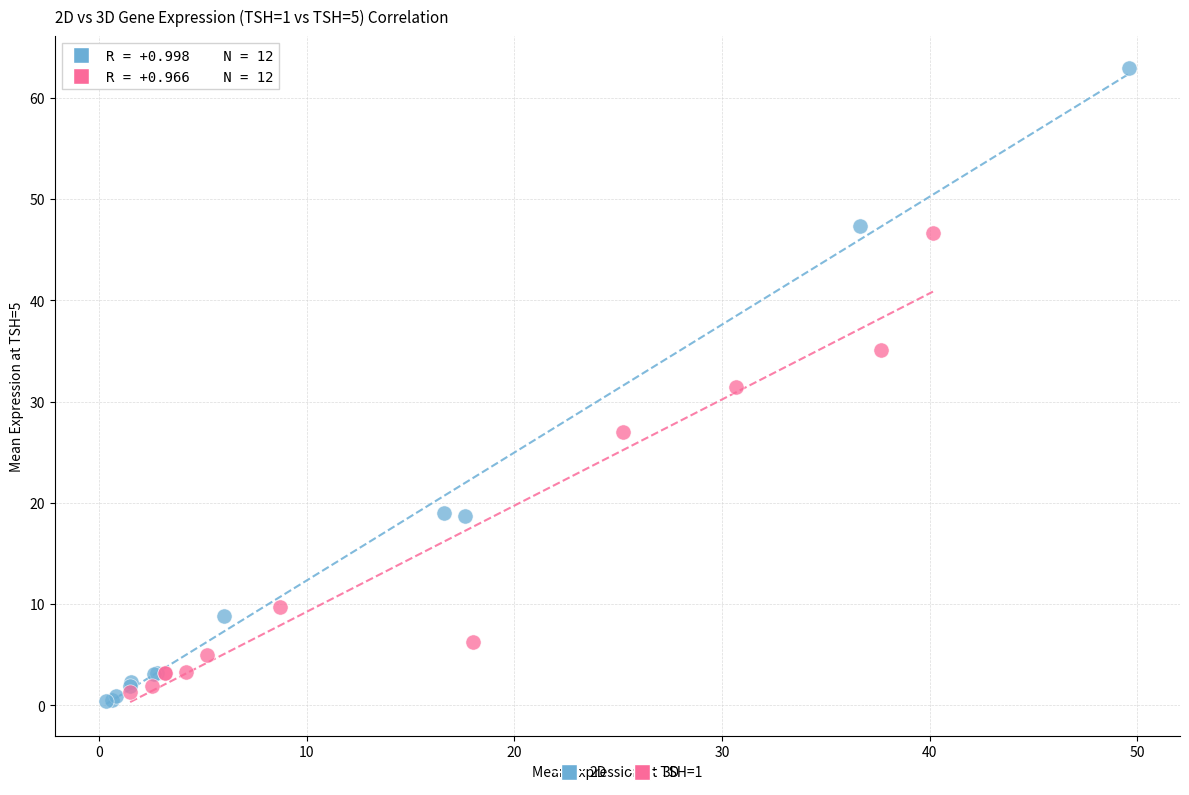

Which series contains the highest Y value?

2D